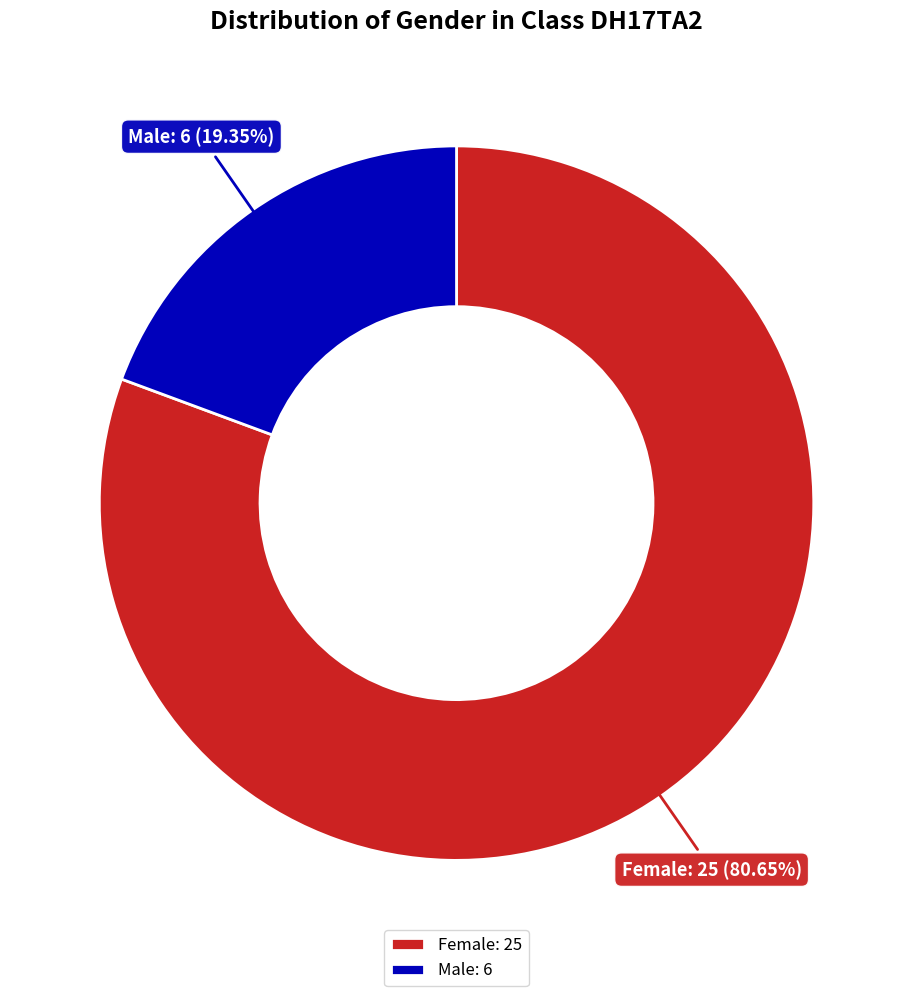

How many segments does this pie chart have?

2